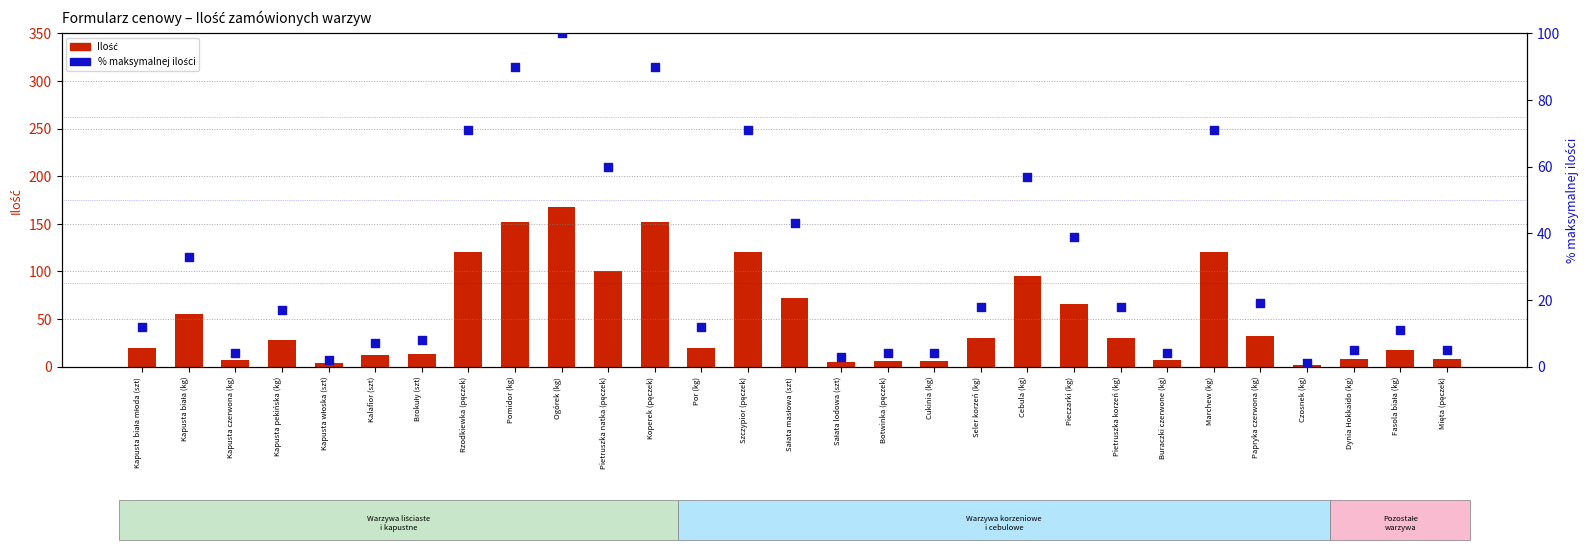

What is the total value across all series at Seler korzeń (kg)?

48